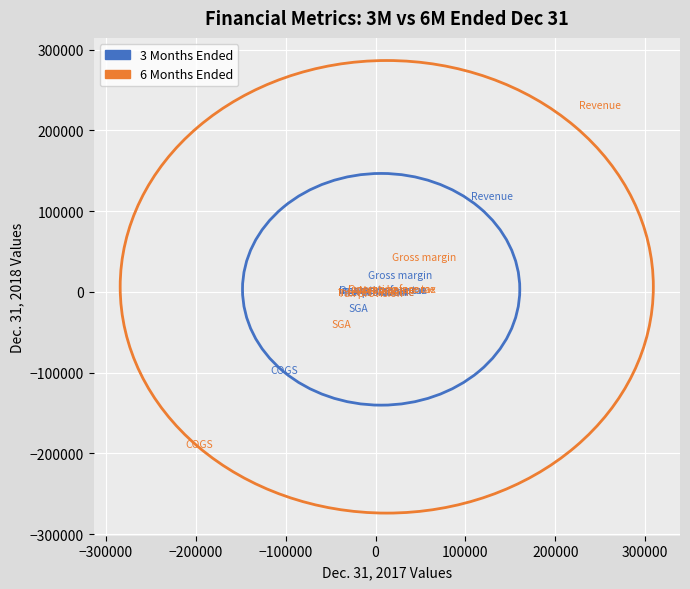

Which series reaches the minimum Y coordinate?

6 Months Ended